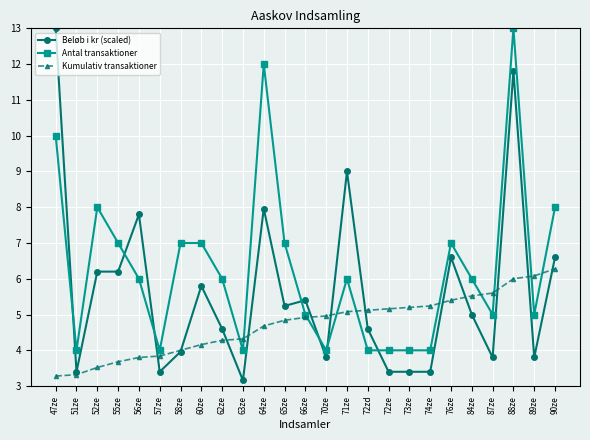

Reading left to right, transcribe all the data shown in this chart.

Beløb i kr (scaled): 47ze=13.0	51ze=3.4	52ze=6.2	55ze=6.2	56ze=7.8	57ze=3.4	58ze=4.0	60ze=5.8	62ze=4.6	63ze=3.2	64ze=8.0	65ze=5.2	66ze=5.4	70ze=3.8	71ze=9.0	72zd=4.6	72ze=3.4	73ze=3.4	74ze=3.4	76ze=6.6	84ze=5.0	87ze=3.8	88ze=11.8	89ze=3.8	90ze=6.6
Antal transaktioner: 47ze=10.0	51ze=4.0	52ze=8.0	55ze=7.0	56ze=6.0	57ze=4.0	58ze=7.0	60ze=7.0	62ze=6.0	63ze=4.0	64ze=12.0	65ze=7.0	66ze=5.0	70ze=4.0	71ze=6.0	72zd=4.0	72ze=4.0	73ze=4.0	74ze=4.0	76ze=7.0	84ze=6.0	87ze=5.0	88ze=13.0	89ze=5.0	90ze=8.0
Kumulativ transaktioner: 47ze=3.3	51ze=3.3	52ze=3.5	55ze=3.7	56ze=3.8	57ze=3.8	58ze=4.0	60ze=4.2	62ze=4.3	63ze=4.3	64ze=4.7	65ze=4.8	66ze=4.9	70ze=5.0	71ze=5.1	72zd=5.1	72ze=5.2	73ze=5.2	74ze=5.2	76ze=5.4	84ze=5.5	87ze=5.6	88ze=6.0	89ze=6.1	90ze=6.3